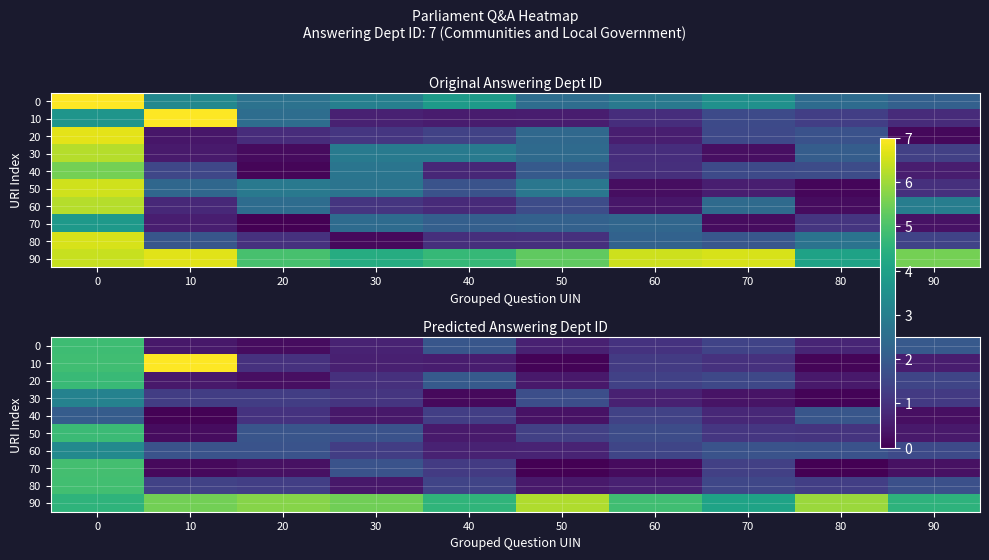

At how many categories does at least one series exceed 3?

10